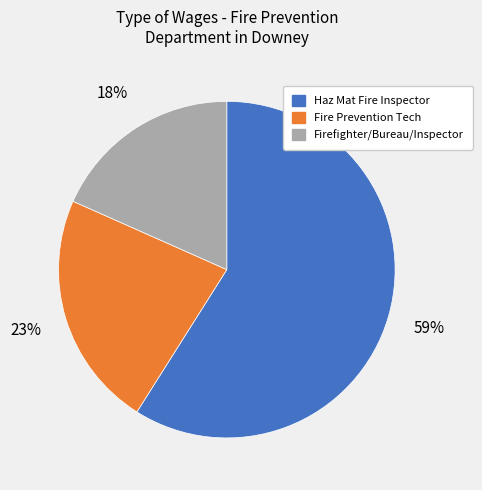

Do Haz Mat Fire Inspector and Fire Prevention Tech together represent more than half of the pie?

Yes